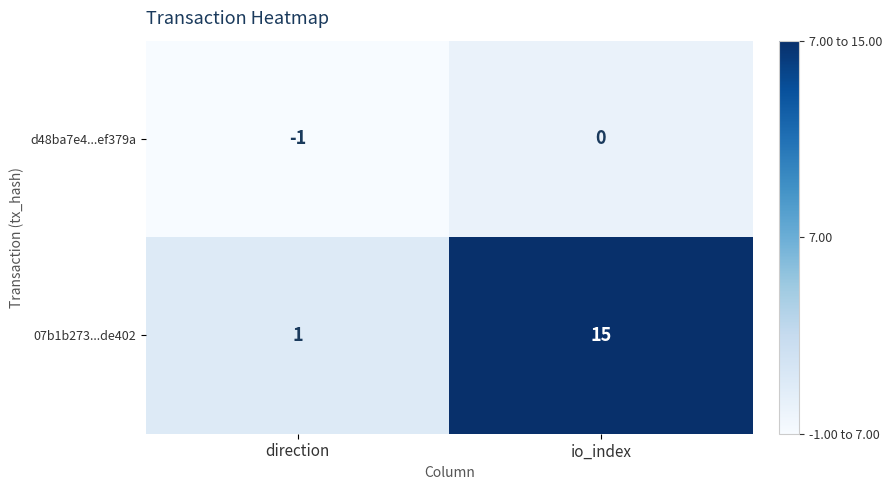

At which category does the chart reach its minimum across all series?

direction